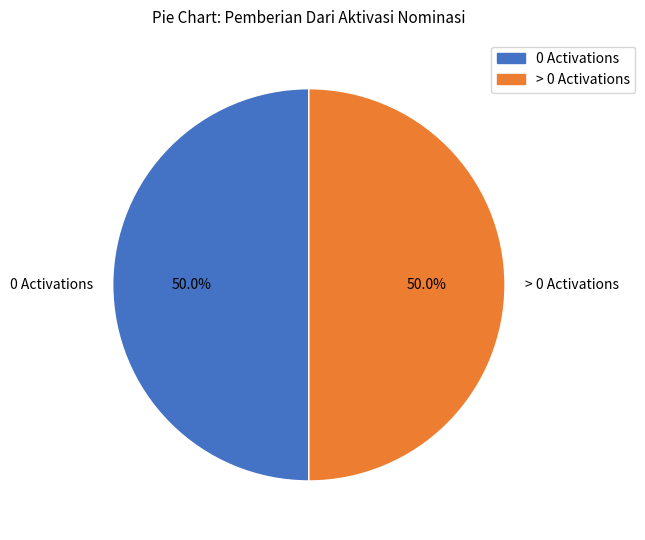

To the nearest percent, what is the difference between the largest and smallest slice percentages?

0%